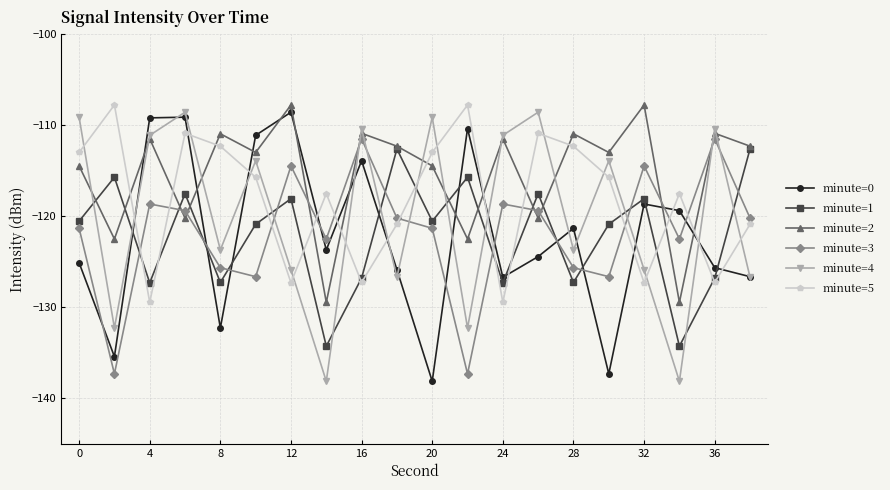

What is the minimum value for minute=2?

-129.5